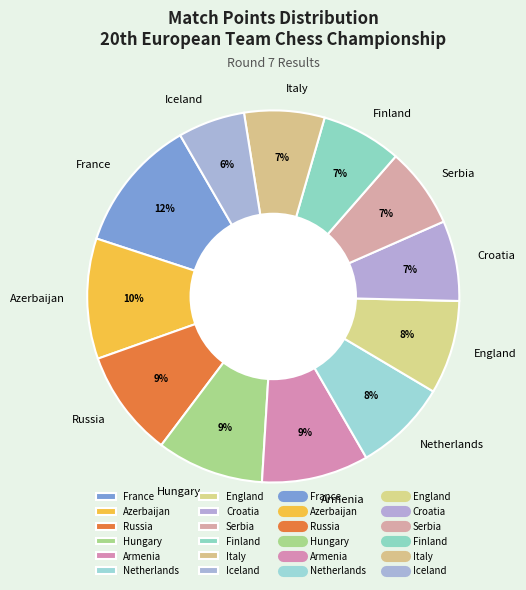

Do Armenia and Netherlands together represent more than half of the pie?

No